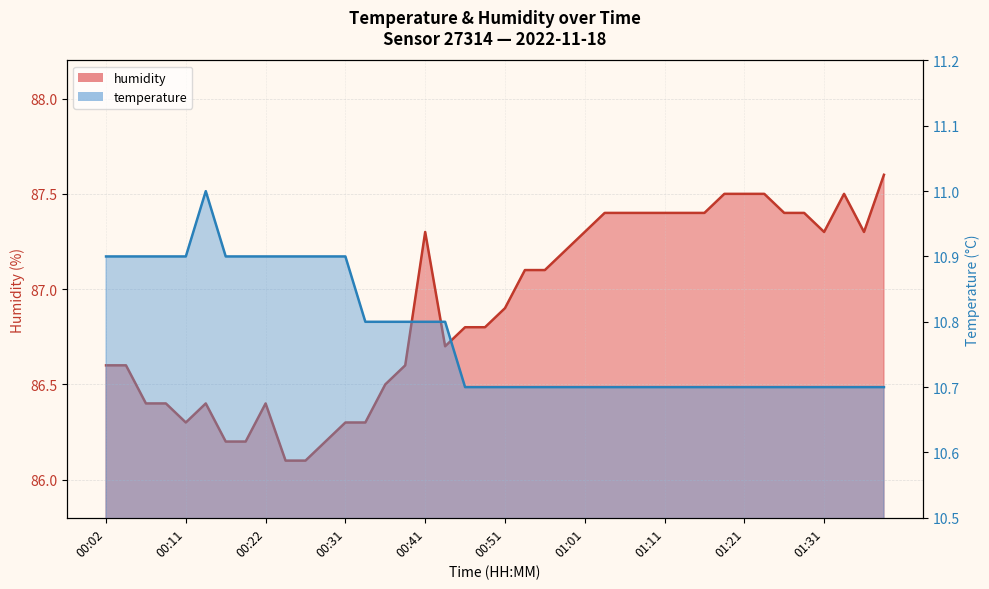

Which series has the largest range (max minus min)?

humidity